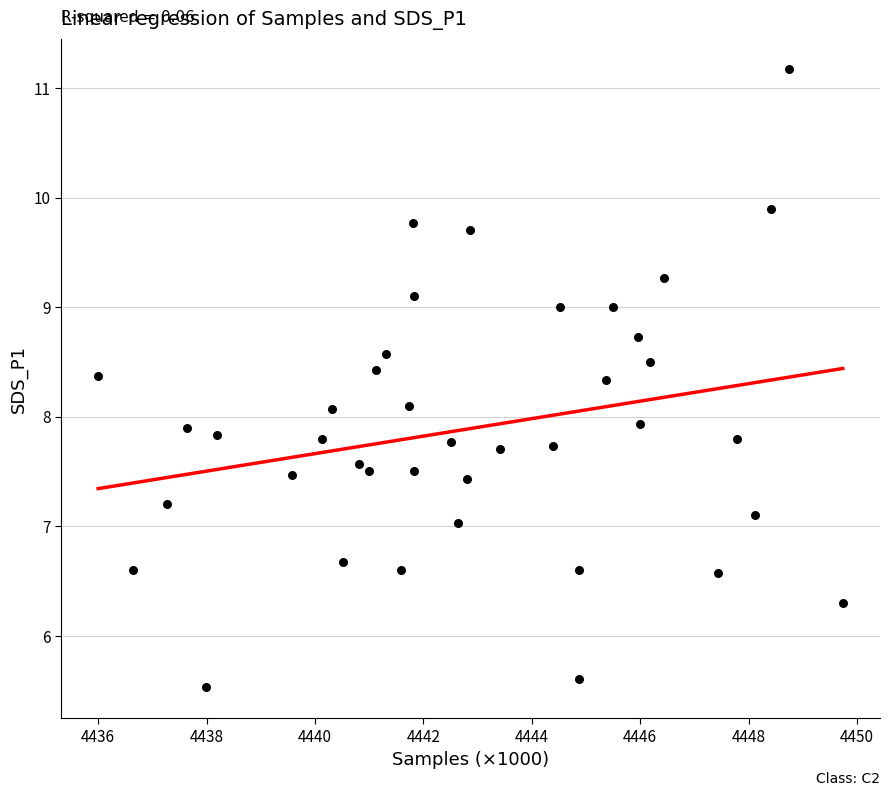

What is the range of X values (max minus min)?

13.7